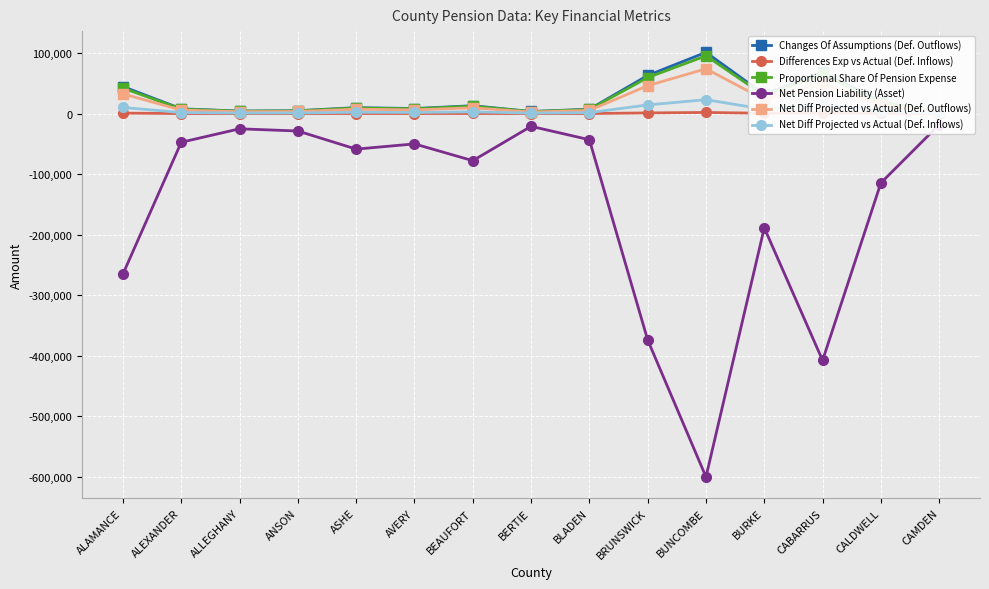

Rank the categories by Net Diff Projected vs Actual (Def. Outflows) value from lowest to highest.

CAMDEN, BERTIE, ALLEGHANY, ANSON, BLADEN, ALEXANDER, AVERY, ASHE, BEAUFORT, CALDWELL, BURKE, ALAMANCE, BRUNSWICK, CABARRUS, BUNCOMBE